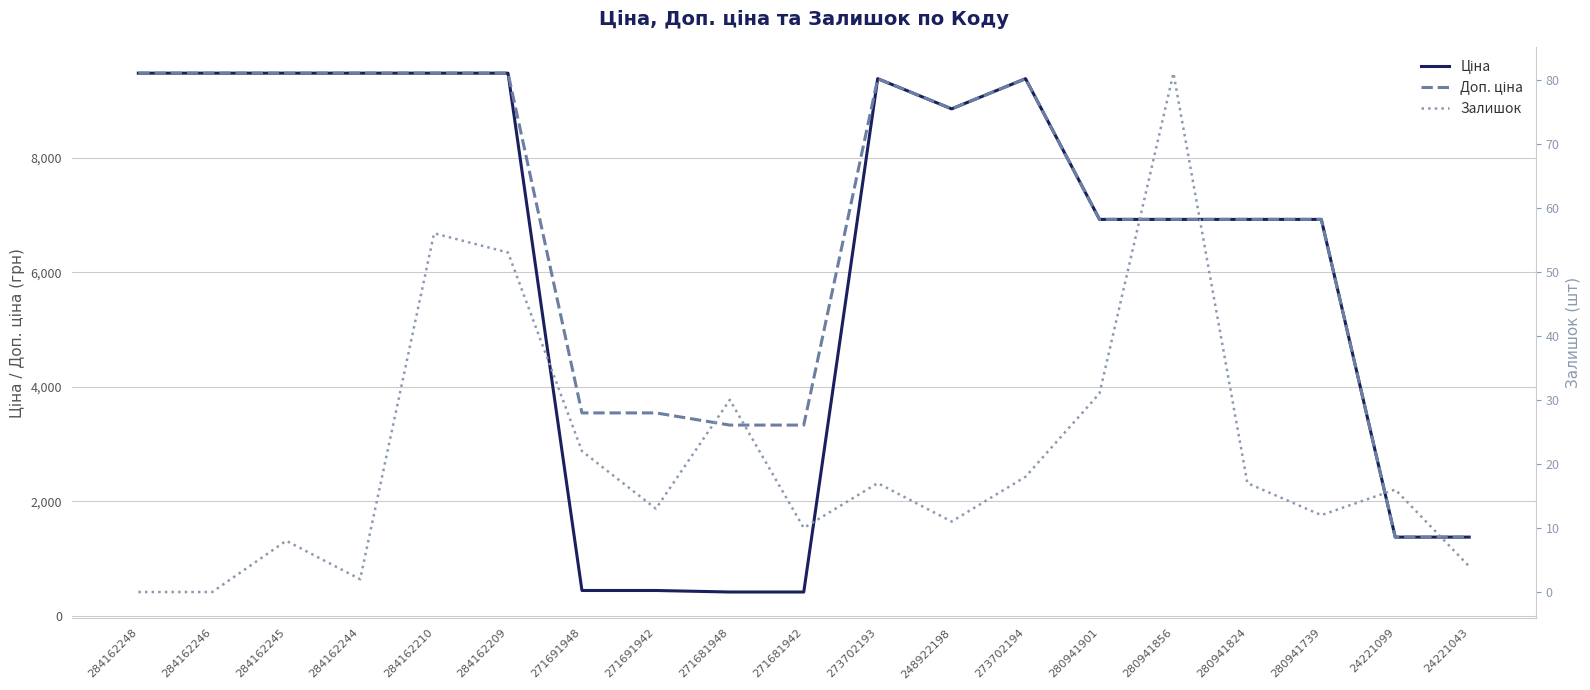

Does the chart have visible grid lines?

Yes